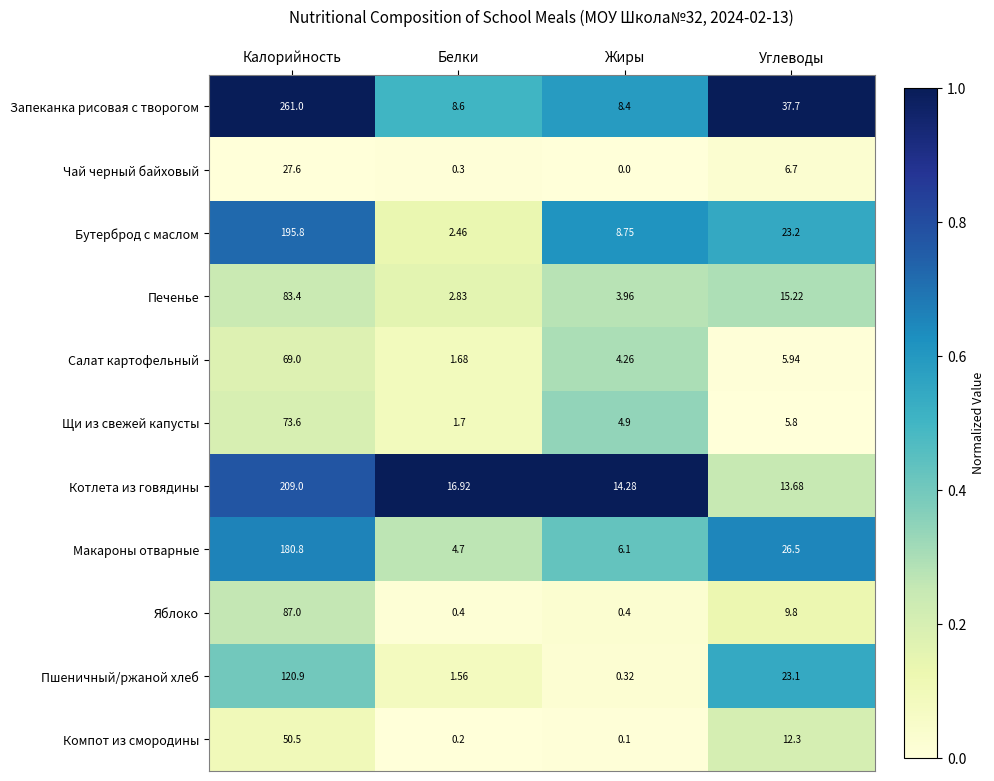

Between Жиры and Углеводы, which series saw the biggest shift?

Запеканка рисовая с творогом